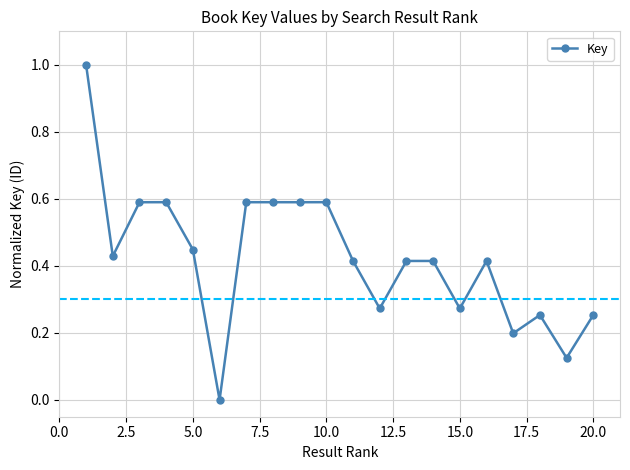

What is the sum of all values?

8.5